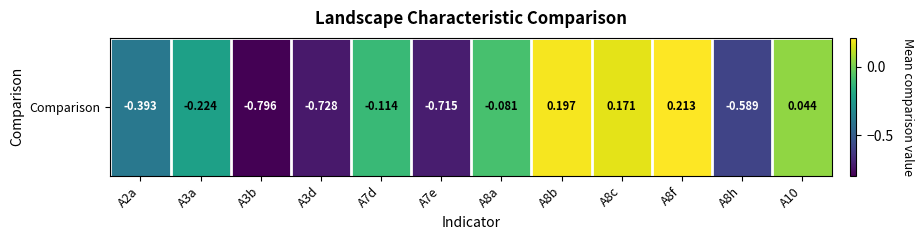

What is the smallest value displayed?

-0.8